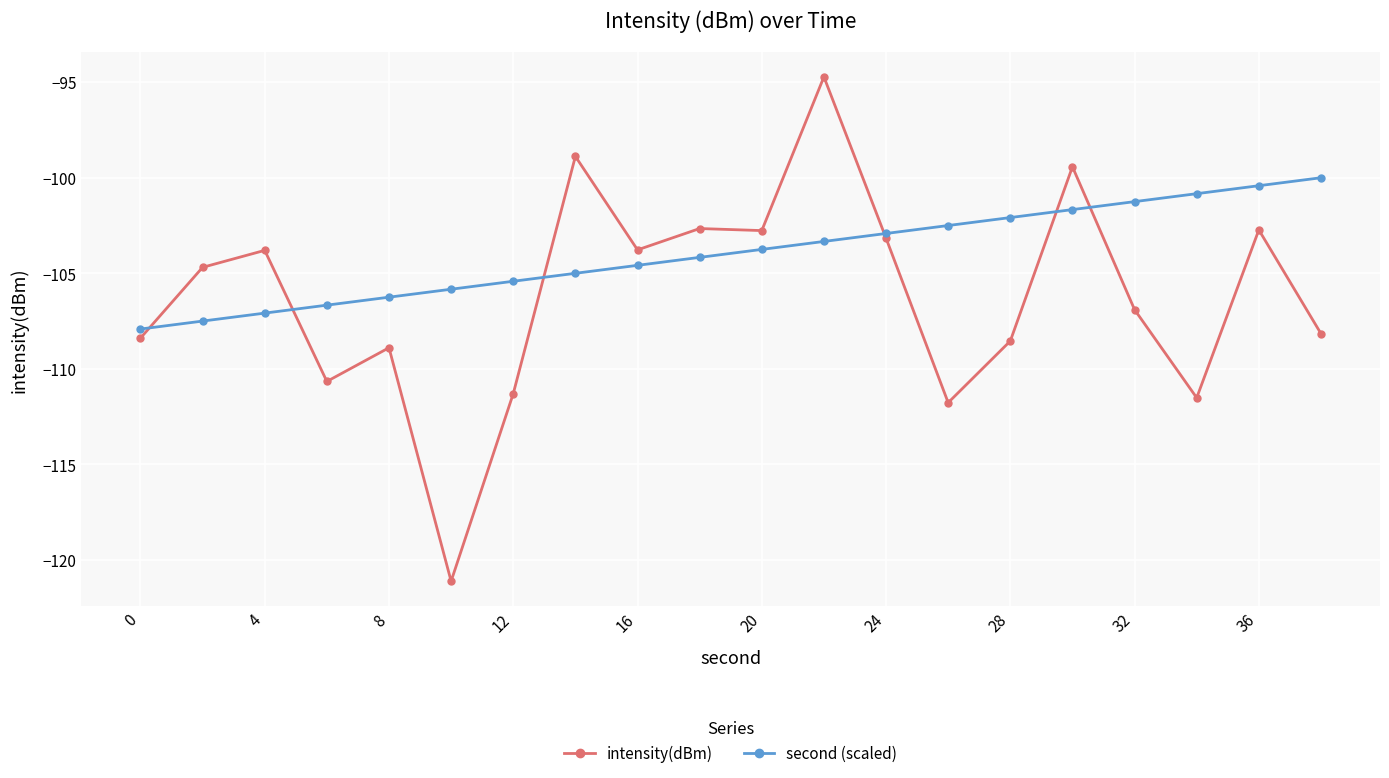

Which series has the largest range (max minus min)?

intensity(dBm)